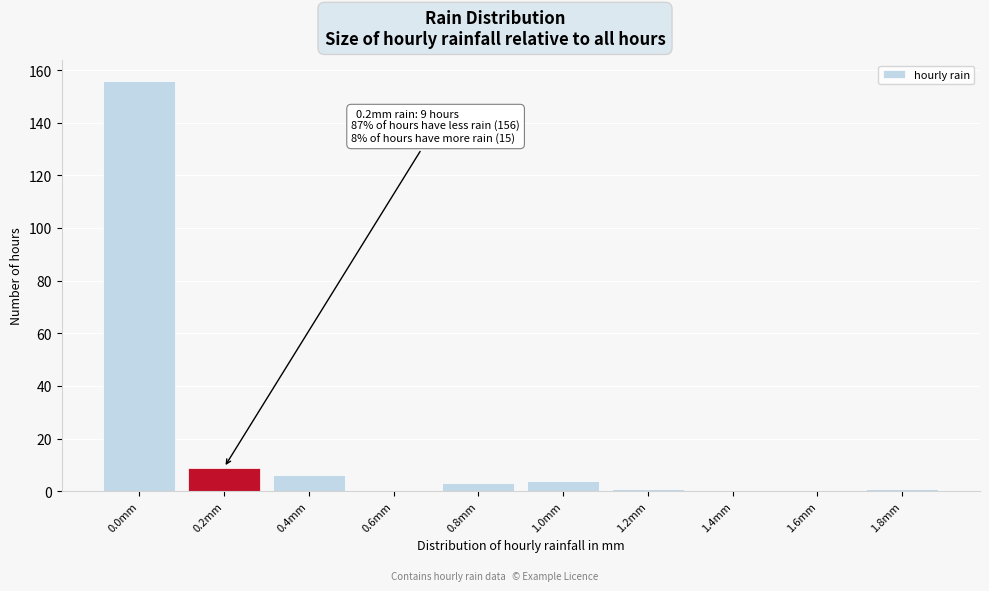

Reading left to right, transcribe all the data shown in this chart.

0.0mm=156	0.2mm=9	0.4mm=6	0.6mm=0	0.8mm=3	1.0mm=4	1.2mm=1	1.4mm=0	1.6mm=0	1.8mm=1